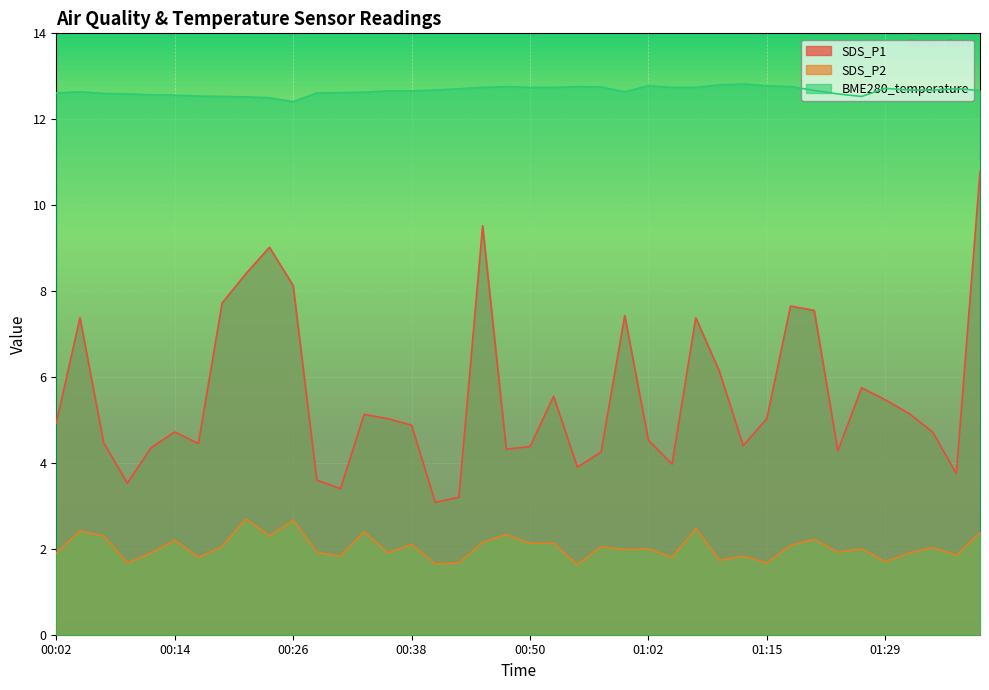

True or false: SDS_P2 and BME280_temperature cross at least once.

False